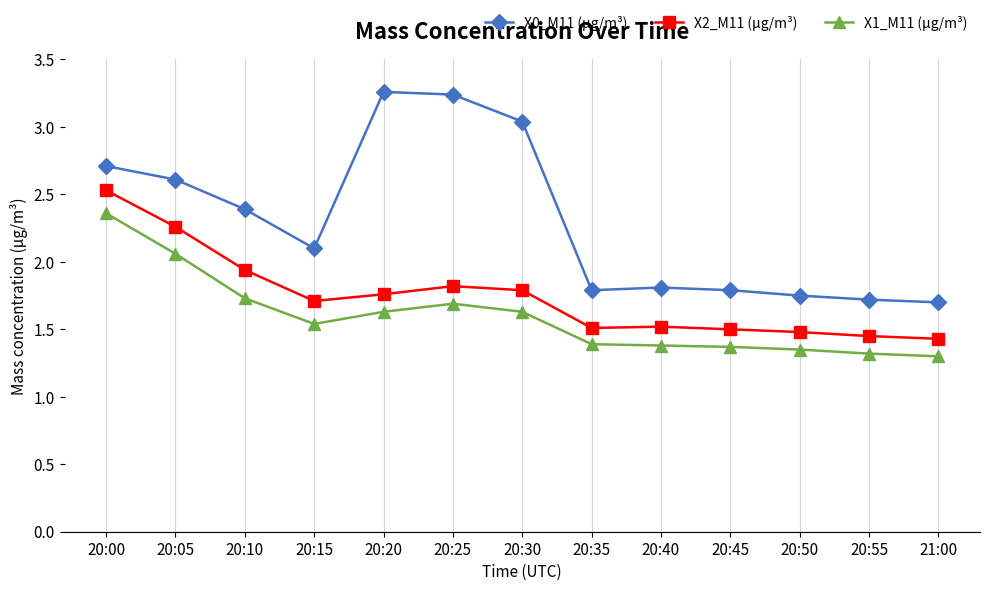

What is the difference between the maximum and minimum values in the X0_M11 (μg/m³) series?

1.6